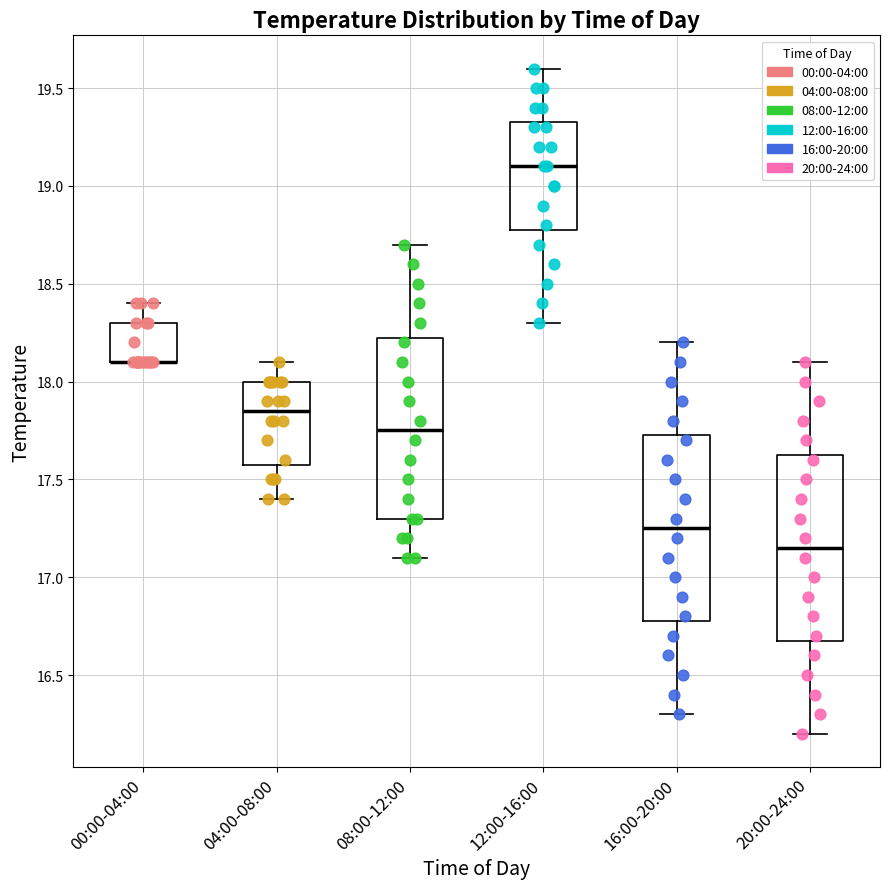

Reading left to right, read every box against the y-axis: the position of its median line, the range the box covers, and the ends of its whiskers. The values are not printed on the chart, so give them approximately, as read against the axis.

00:00-04:00: median 18.10 (drawn on the box's lower edge), box 18.10 to 18.30, whiskers 18.10 to 18.40
04:00-08:00: median 17.85, box 17.60 to 18.00, whiskers 17.40 to 18.10
08:00-12:00: median 17.75, box 17.30 to 18.25, whiskers 17.10 to 18.70
12:00-16:00: median 19.10, box 18.80 to 19.35, whiskers 18.30 to 19.60
16:00-20:00: median 17.25, box 16.80 to 17.75, whiskers 16.30 to 18.20
20:00-24:00: median 17.15, box 16.70 to 17.65, whiskers 16.20 to 18.10